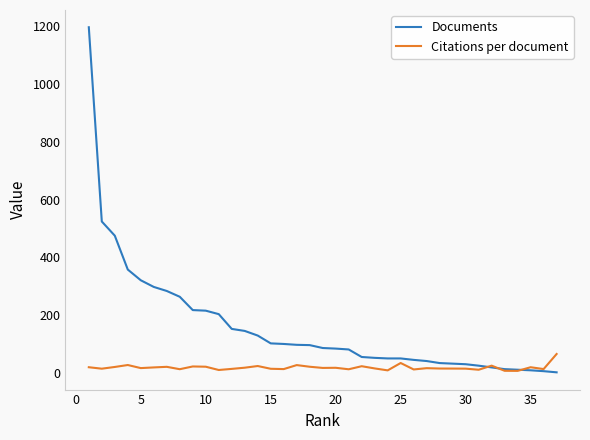

Which series ends up on top after the final intersection of Citations per document and Documents?

Citations per document